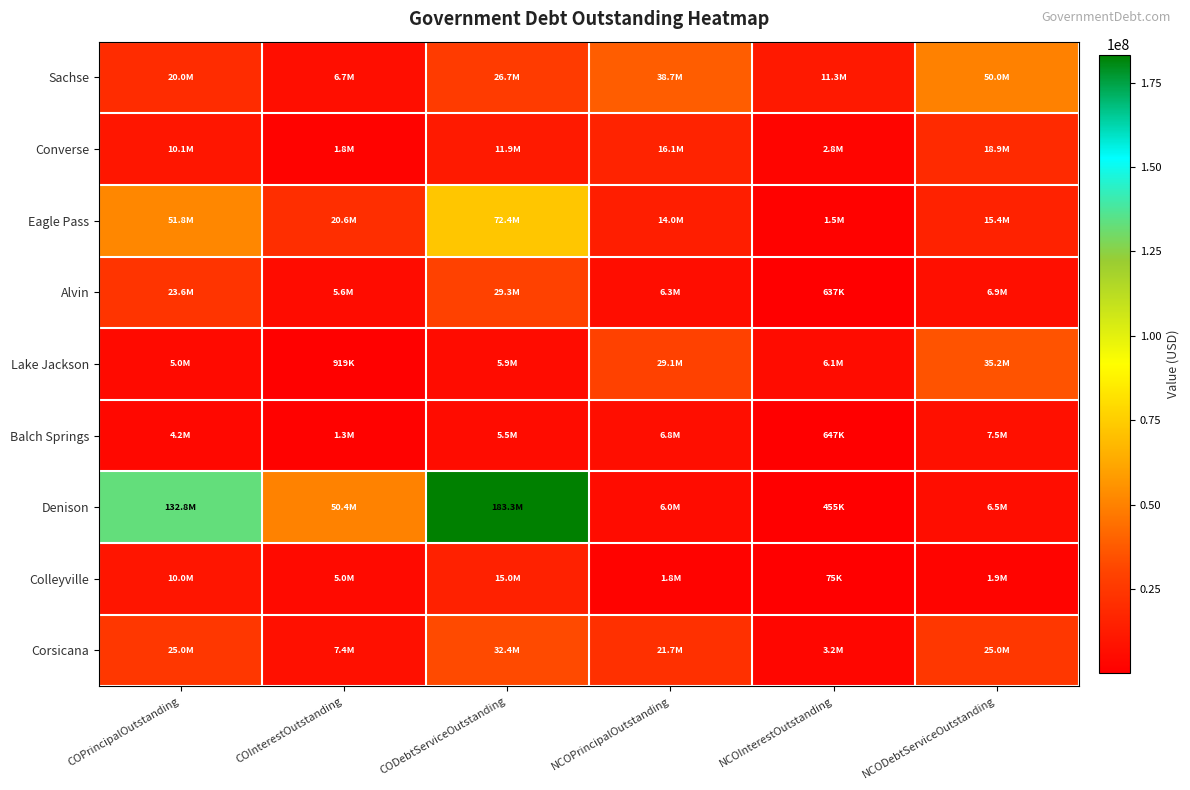

What is the total value across all series at NCOPrincipalOutstanding?

140625000.0